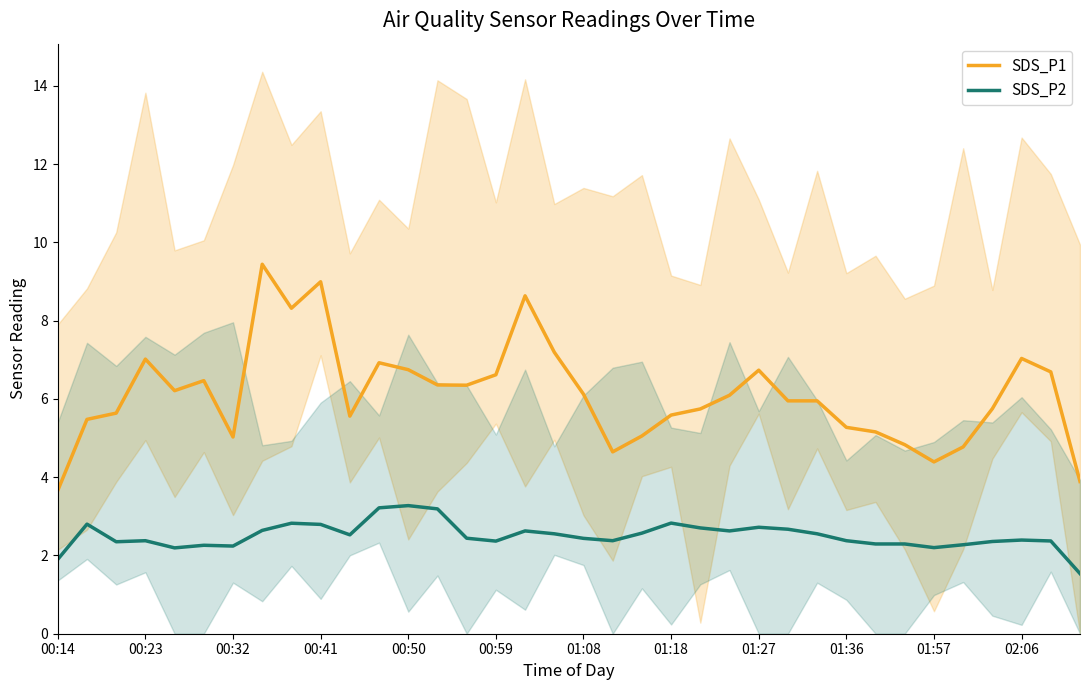

What are all the series names shown in the legend?

SDS_P1, SDS_P2